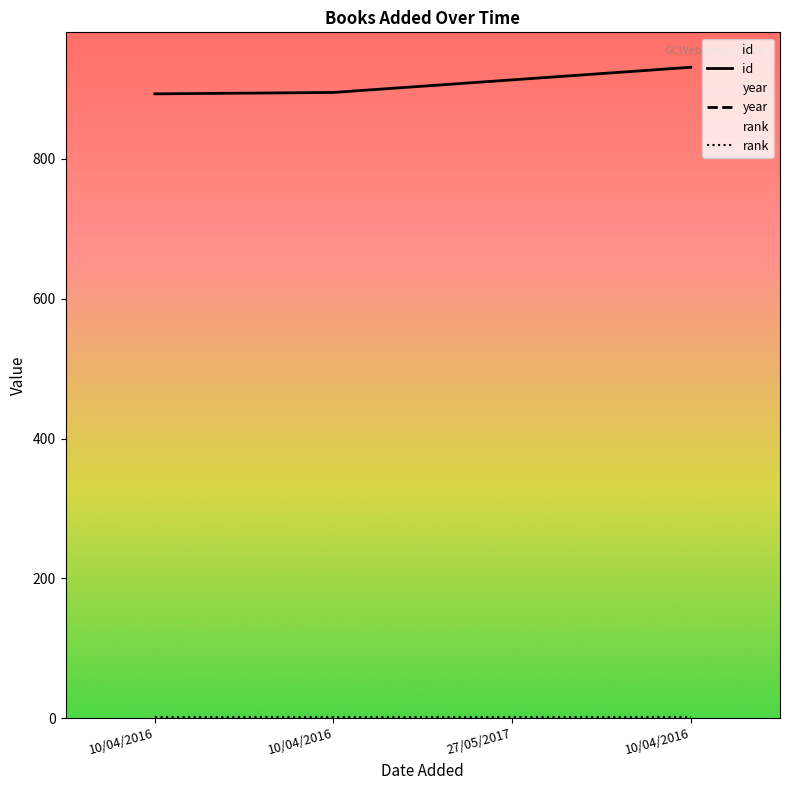

What is the label of the 1st point from the right?

10/04/2016